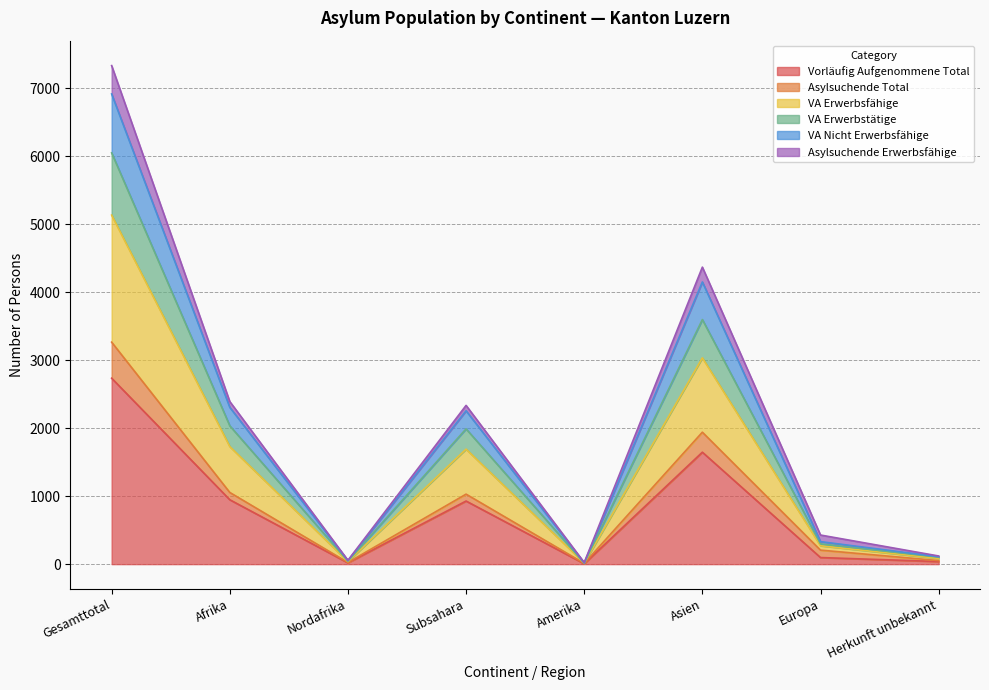

The VA Erwerbsfähige series shows 25 at Amerika. True or false?

False